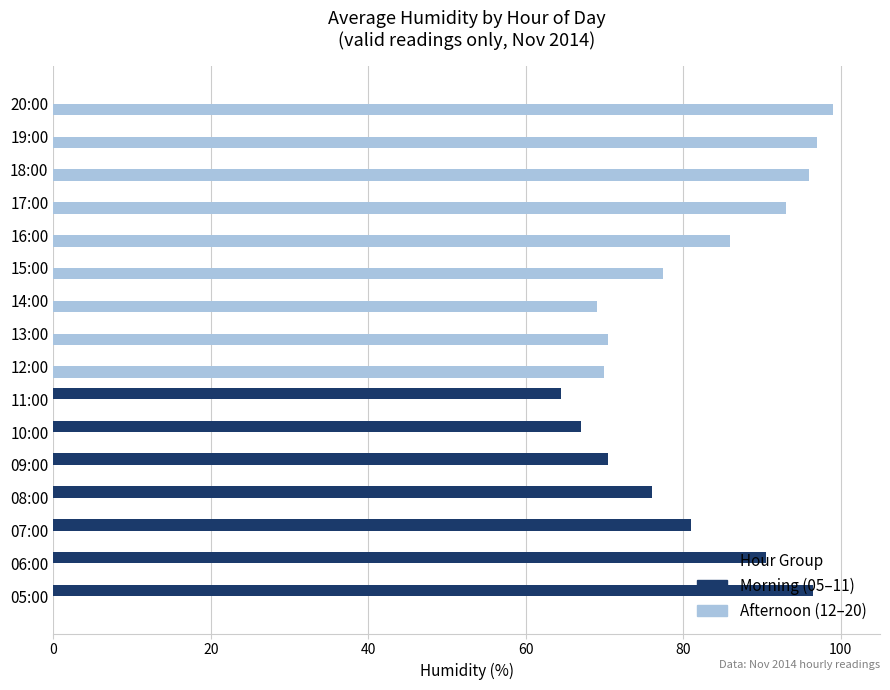

What is the maximum value shown in the chart?

99.0